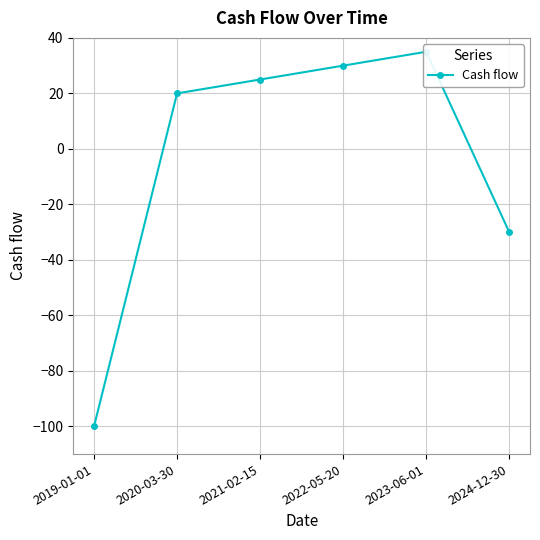

What is the change in value from 2020-03-30 to 2024-12-30?

-50